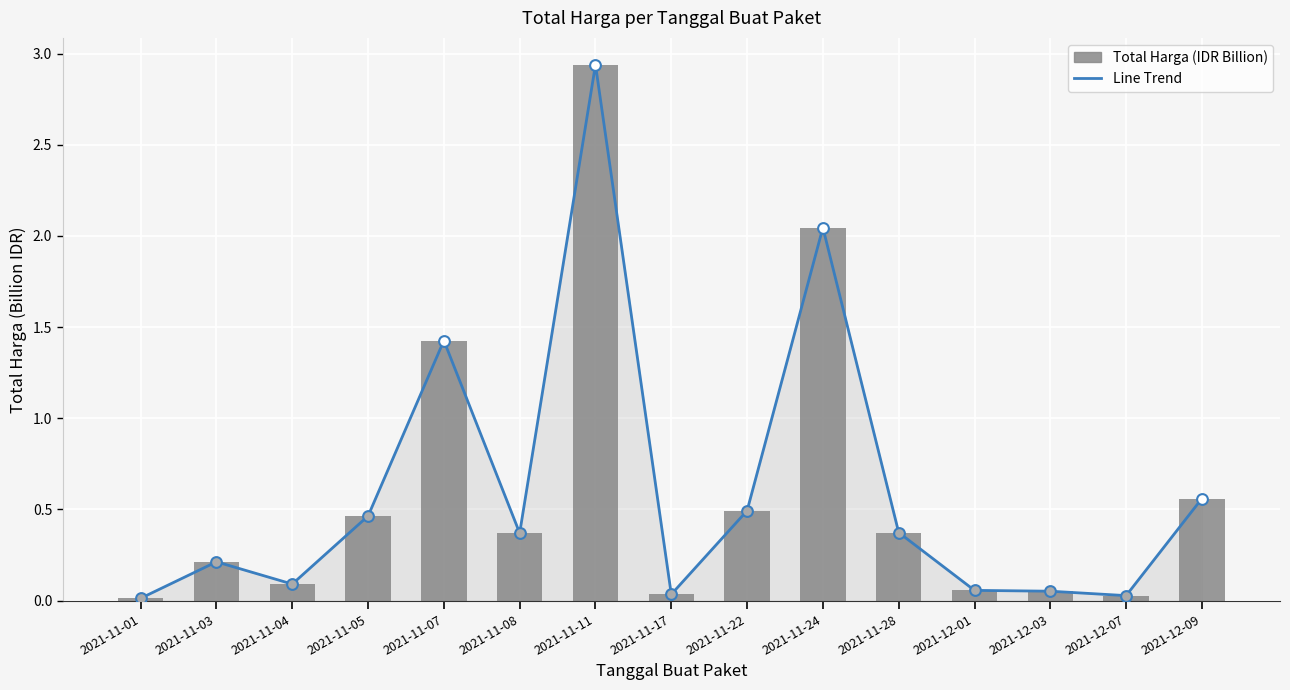

Which has a higher value, 2021-11-17 or 2021-11-01?

2021-11-17